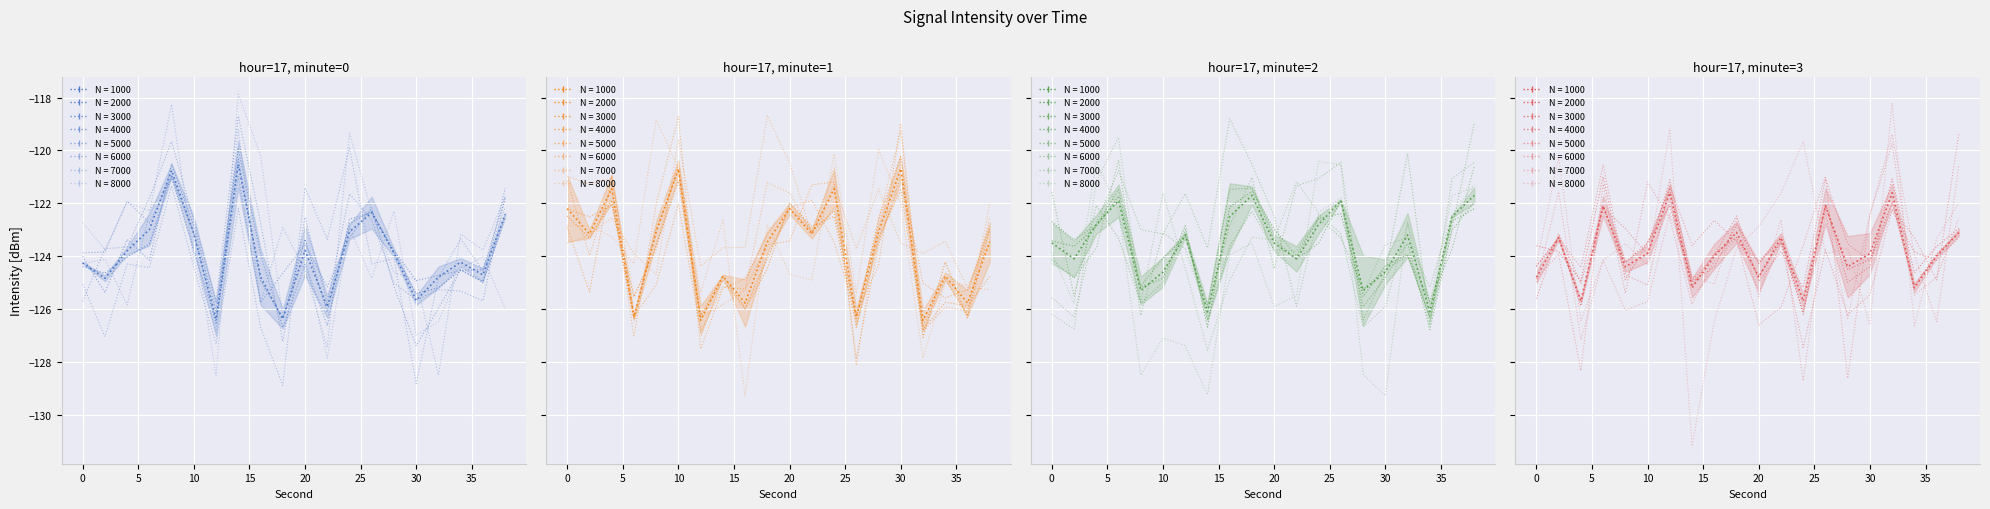

True or false: minute=2 has a value of -124.6 at 10.

True